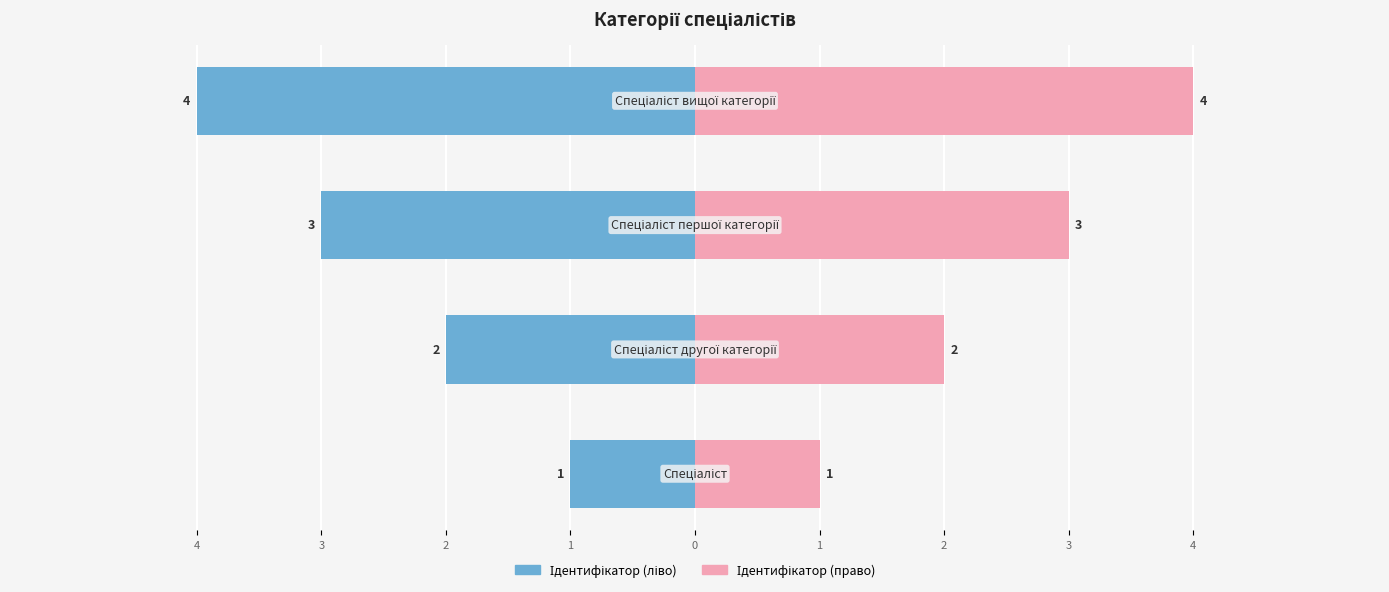

Reading left to right, transcribe all the data shown in this chart.

Ідентифікатор (ліво): 4=-1	3=-2	2=-3	1=-4
Ідентифікатор (право): 4=1	3=2	2=3	1=4